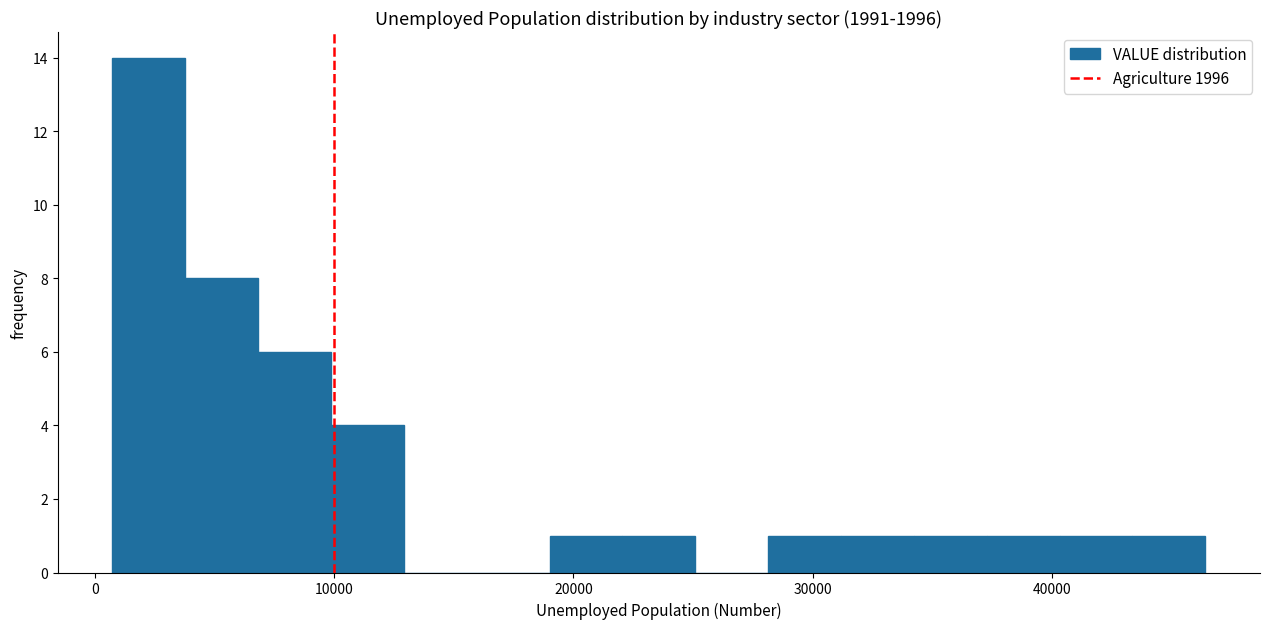

Read against the x-axis, roughly where is the centre of the tallest bar?

2000